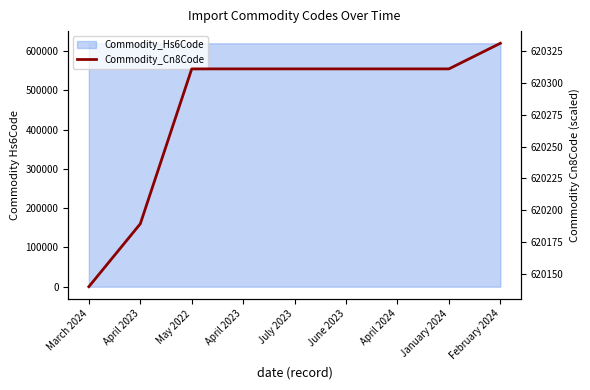

What is the sum of all values?

5582525.8